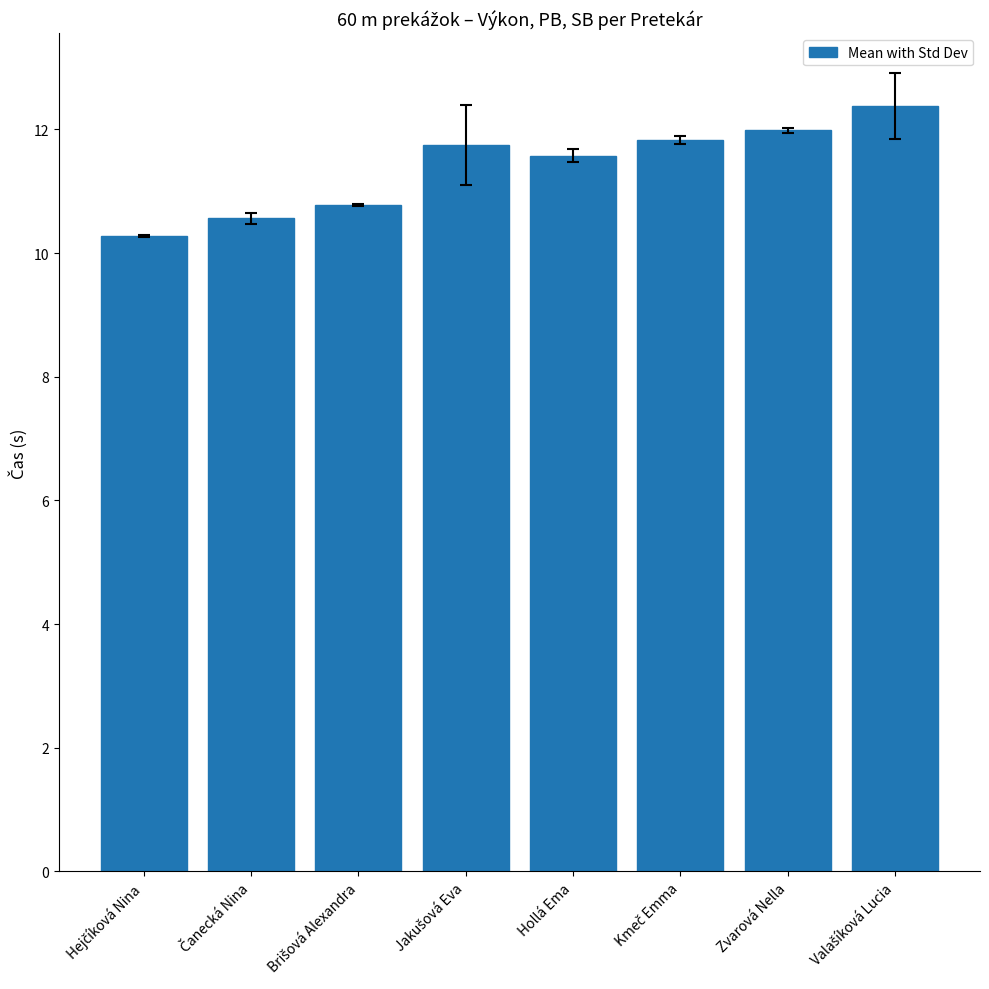

How many values are between 10 and 11?

3